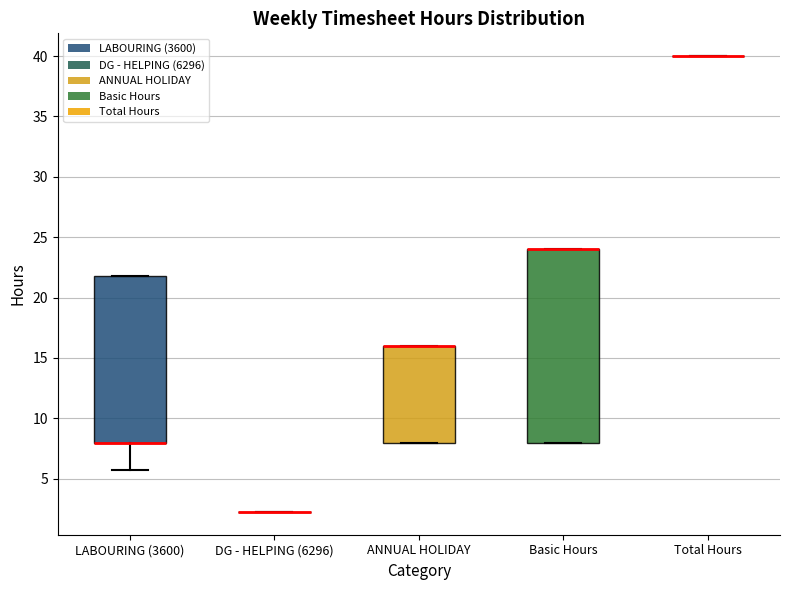

Reading left to right, read every box against the y-axis: the position of its median line, the range the box covers, and the ends of its whiskers. The values are not printed on the chart, so give them approximately, as read against the axis.

LABOURING (3600): median 8.0 (drawn on the box's lower edge), box 8.0 to 22.0, whiskers 6.0 to 22.0
DG - HELPING (6296): box collapsed to a line at 2.5, whiskers 2.5 to 2.5
ANNUAL HOLIDAY: median 16.0 (drawn on the box's upper edge), box 8.0 to 16.0, whiskers 8.0 to 16.0
Basic Hours: median 24.0 (drawn on the box's upper edge), box 8.0 to 24.0, whiskers 8.0 to 24.0
Total Hours: box collapsed to a line at 40.0, whiskers 40.0 to 40.0